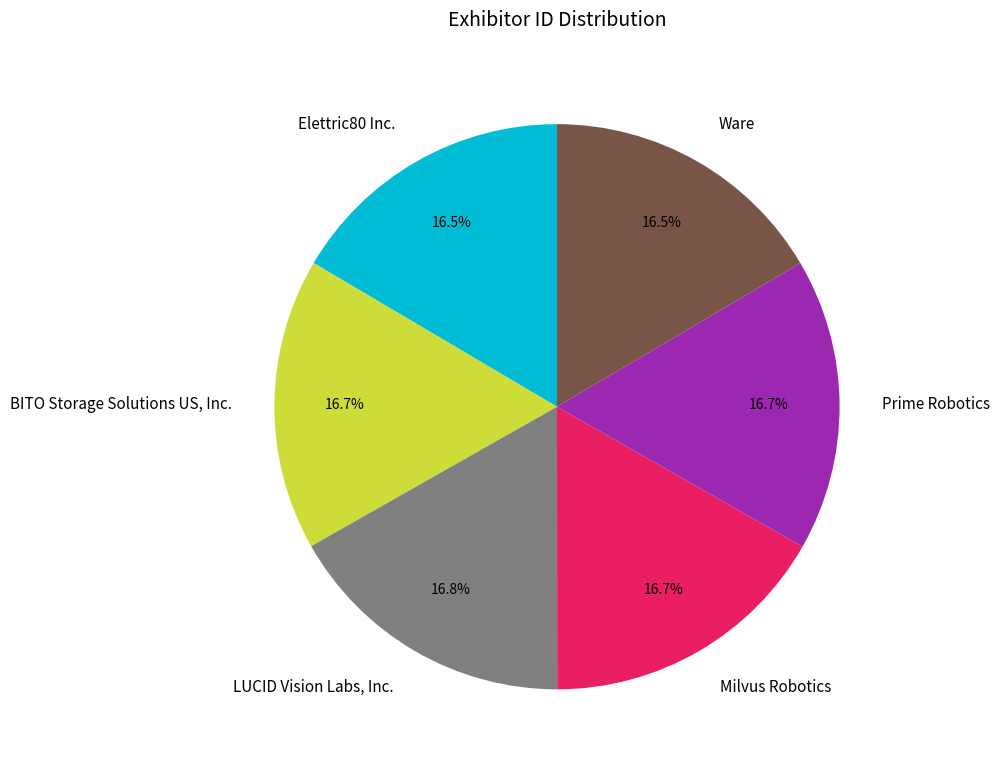

What is the ratio of the value at Ware to the value at BITO Storage Solutions US, Inc.?

1.0